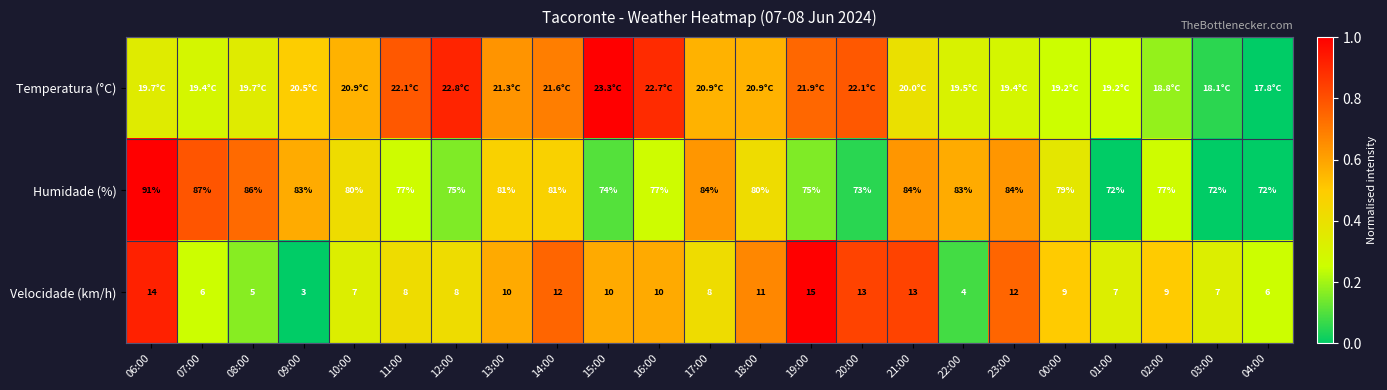

How many values in the Velocidade (km/h) series are below 9?

11